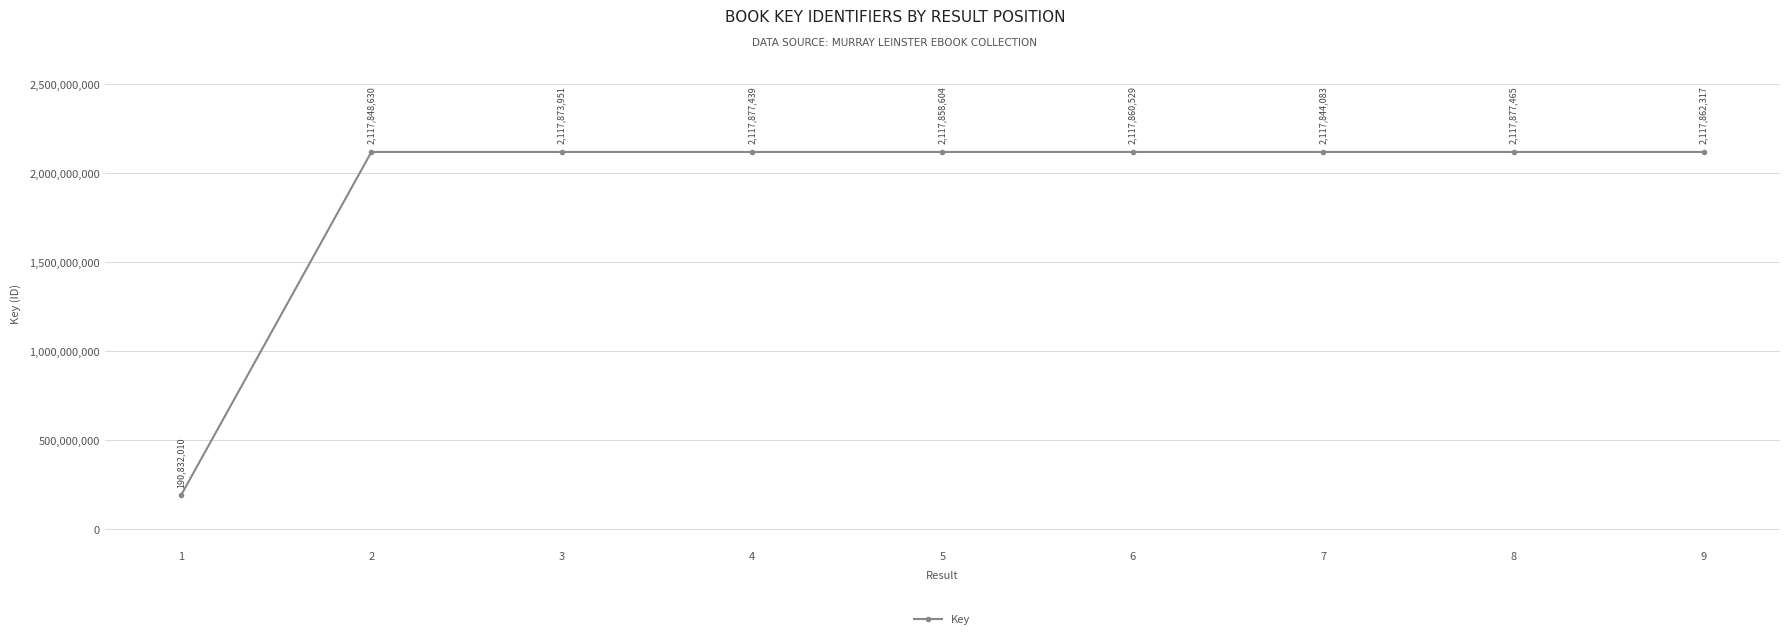

Where is the first local minimum?

5